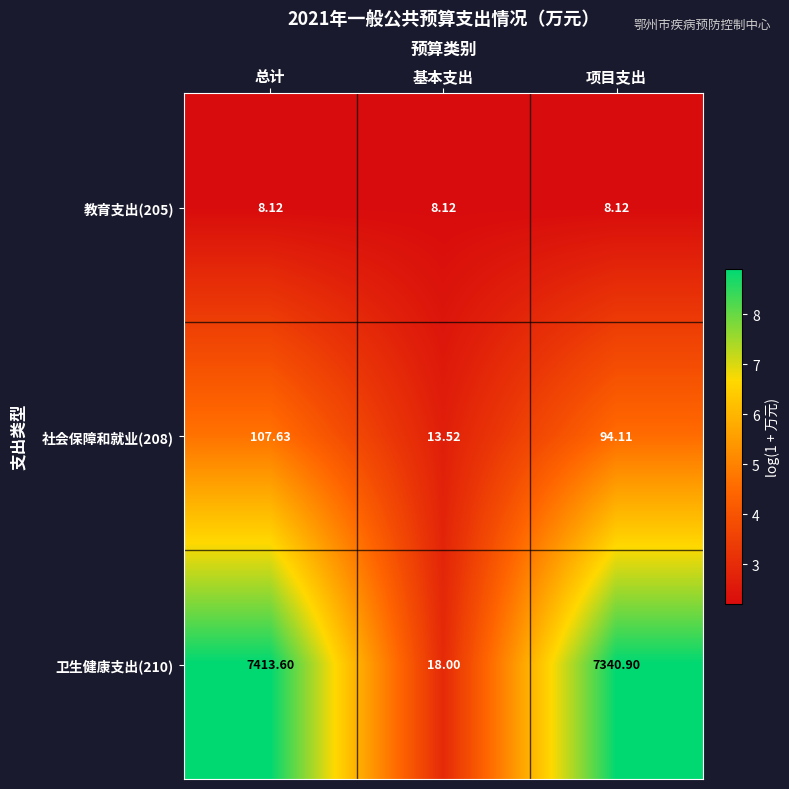

At which category does the chart reach its peak across all series?

总计